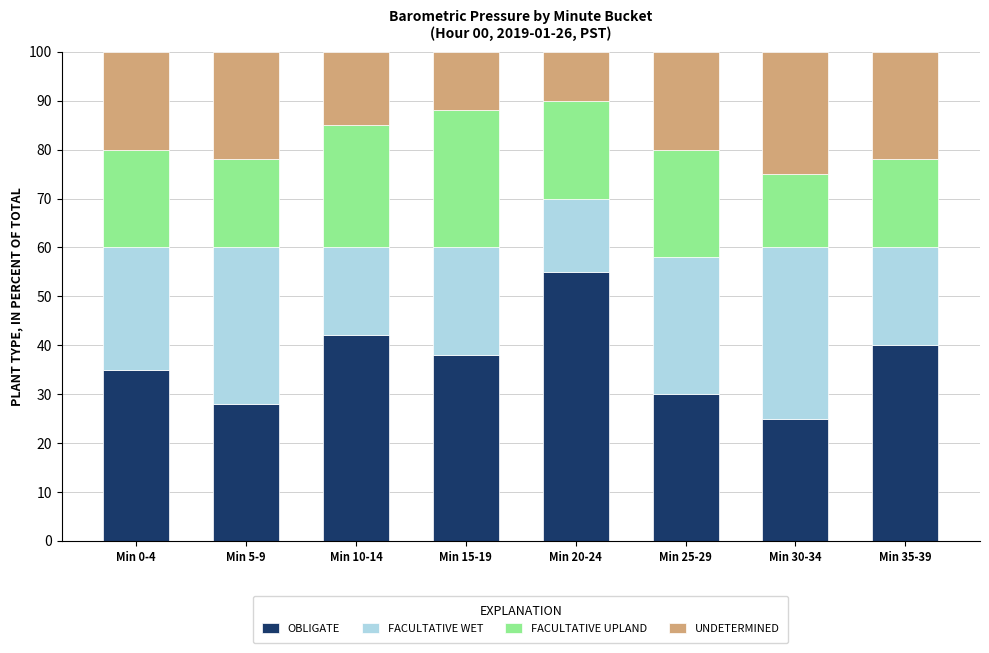

What is the total value across all series at Min 0-4?

100